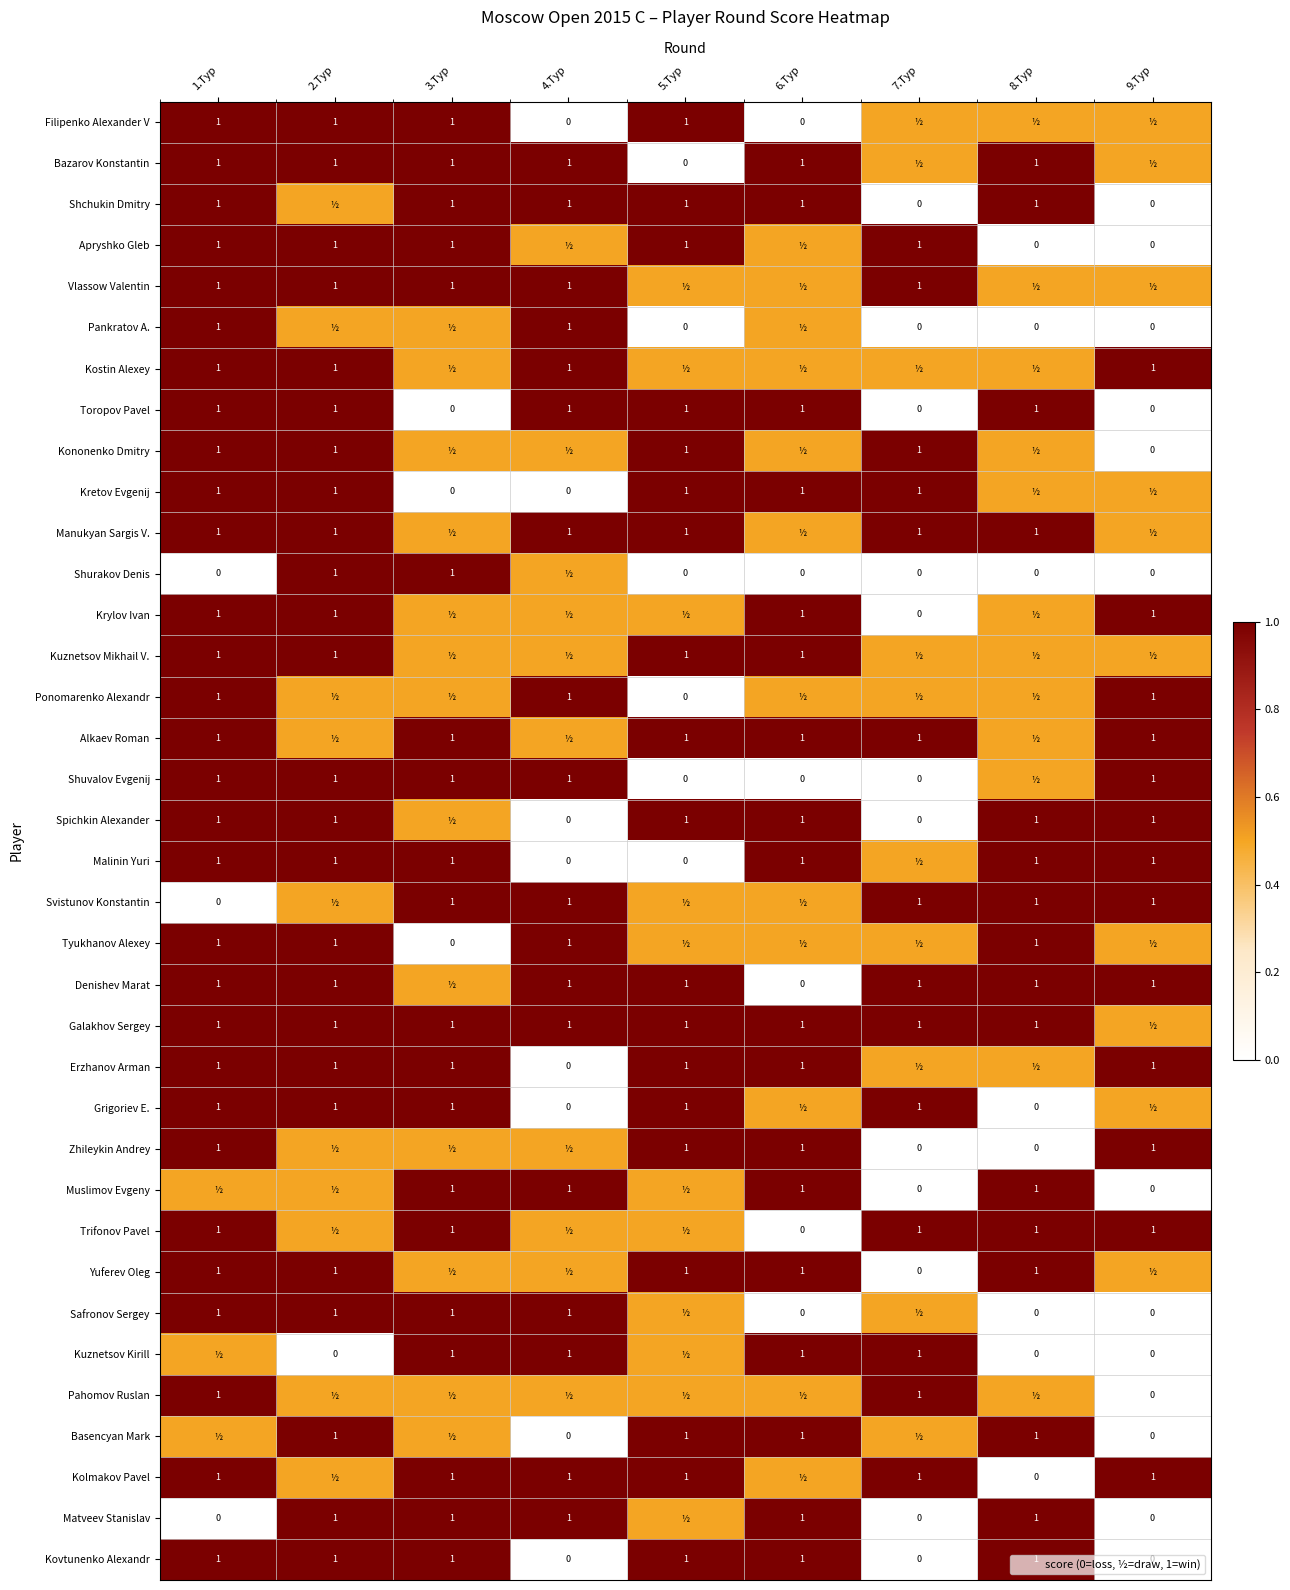

At 1.Тур, list the series in order from smallest to largest.

Shurakov Denis, Svistunov Konstantin, Matveev Stanislav, Muslimov Evgeny, Kuznetsov Kirill, Basencyan Mark, Filipenko Alexander V, Bazarov Konstantin, Shchukin Dmitry, Apryshko Gleb, Vlassow Valentin, Pankratov A., Kostin Alexey, Toropov Pavel, Kononenko Dmitry, Kretov Evgenij, Manukyan Sargis V., Krylov Ivan, Kuznetsov Mikhail V., Ponomarenko Alexandr, Alkaev Roman, Shuvalov Evgenij, Spichkin Alexander, Malinin Yuri, Tyukhanov Alexey, Denishev Marat, Galakhov Sergey, Erzhanov Arman, Grigoriev E., Zhileykin Andrey, Trifonov Pavel, Yuferev Oleg, Safronov Sergey, Pahomov Ruslan, Kolmakov Pavel, Kovtunenko Alexandr